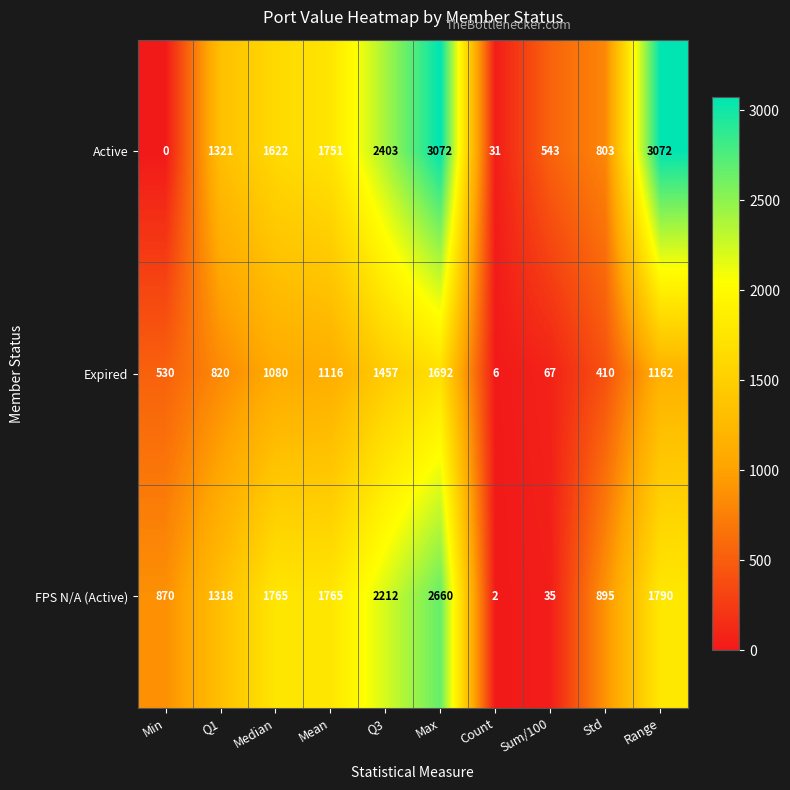

What is the total value across all series at Q1?

3459